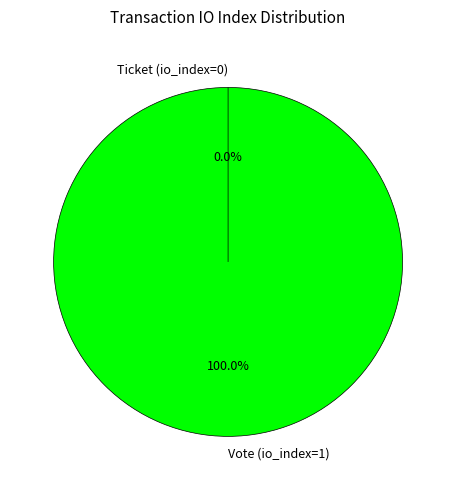

Which slice is the smallest?

Ticket (io_index=0)